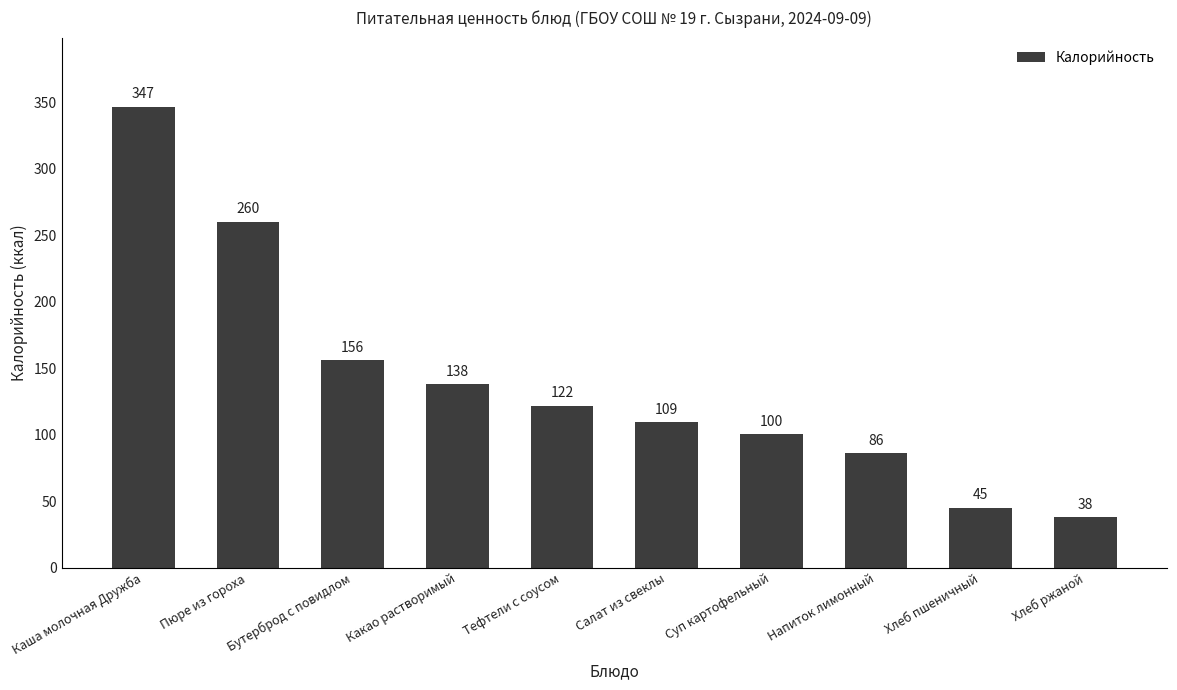

What is the label of the 8th bar from the left?

Напиток лимонный